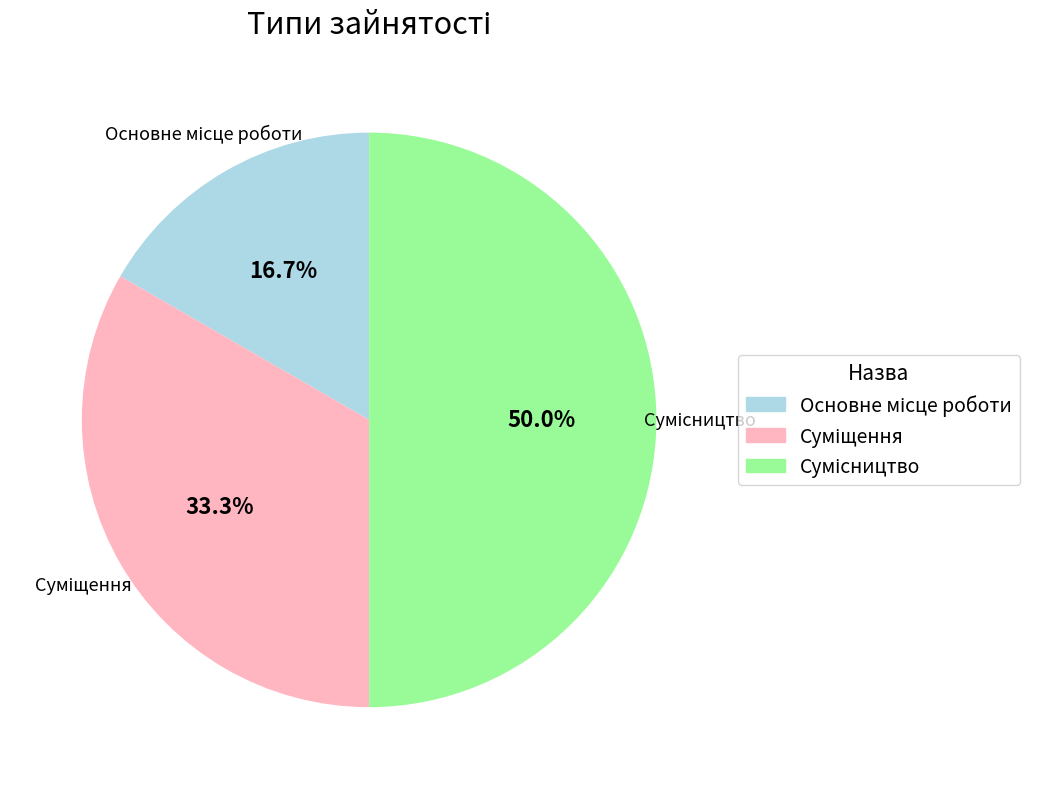

Rank the categories by value from highest to lowest.

Сумісництво, Суміщення, Основне місце роботи